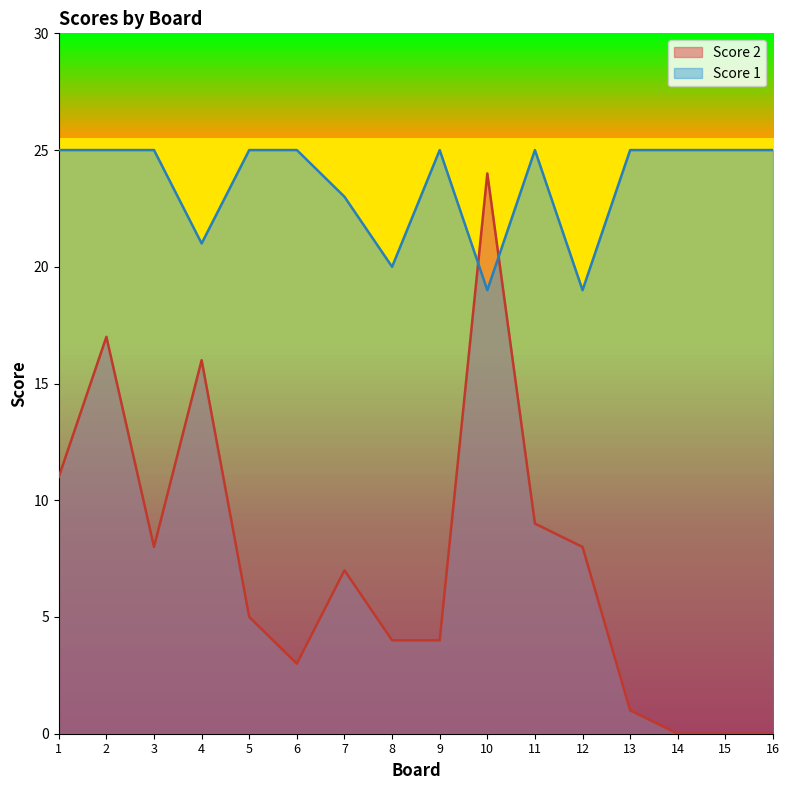

How many times do Score 2 and Score 1 cross each other?

2